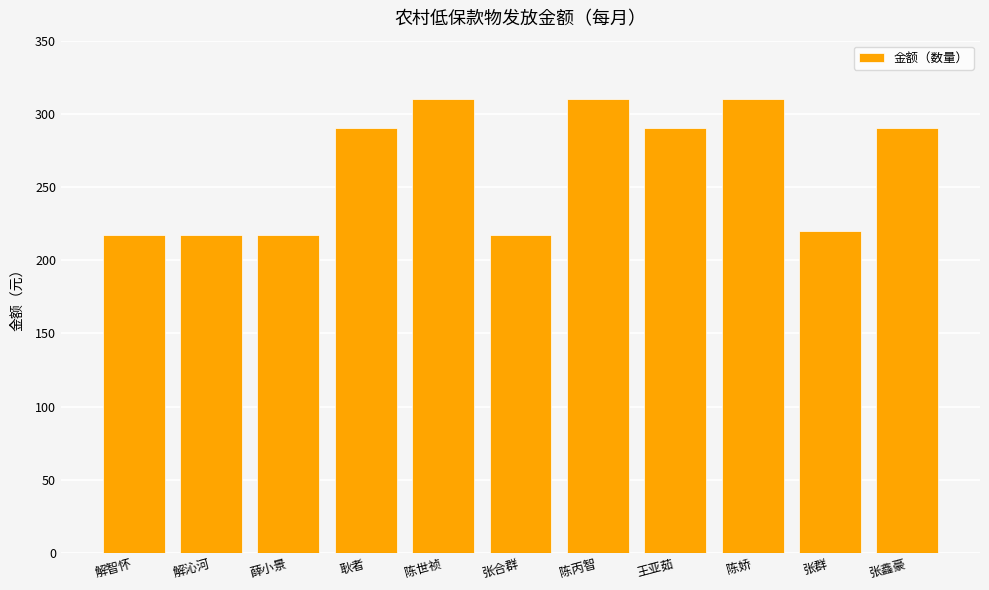

What is the difference between the second highest and minimum values?

93